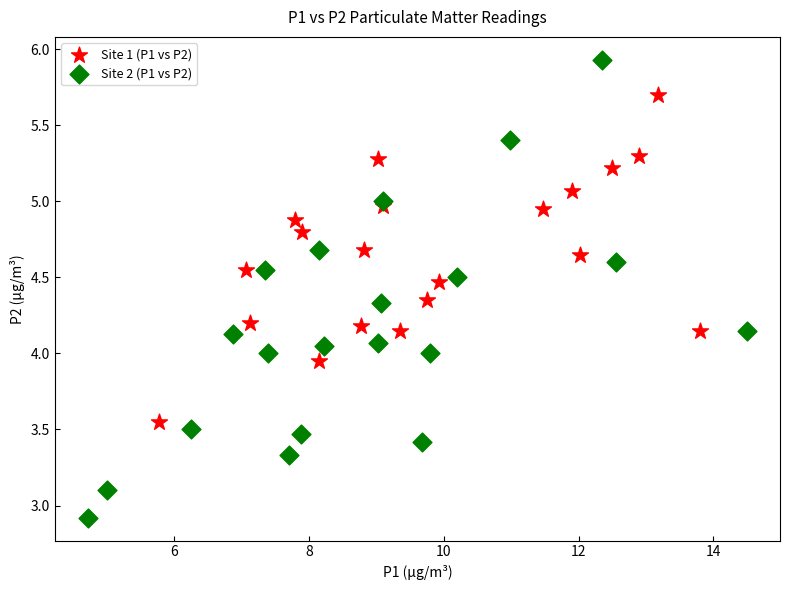

What are all the series names shown in the legend?

Site 1 (P1 vs P2), Site 2 (P1 vs P2)